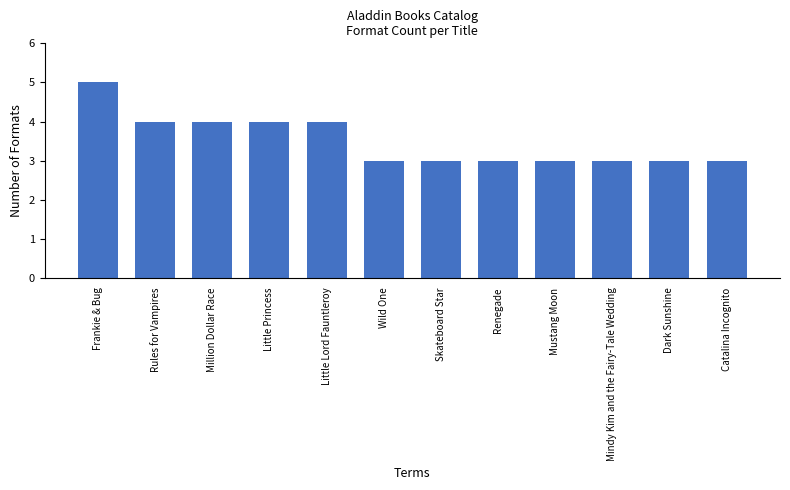

What is the label of the 2nd bar from the right?

Dark Sunshine